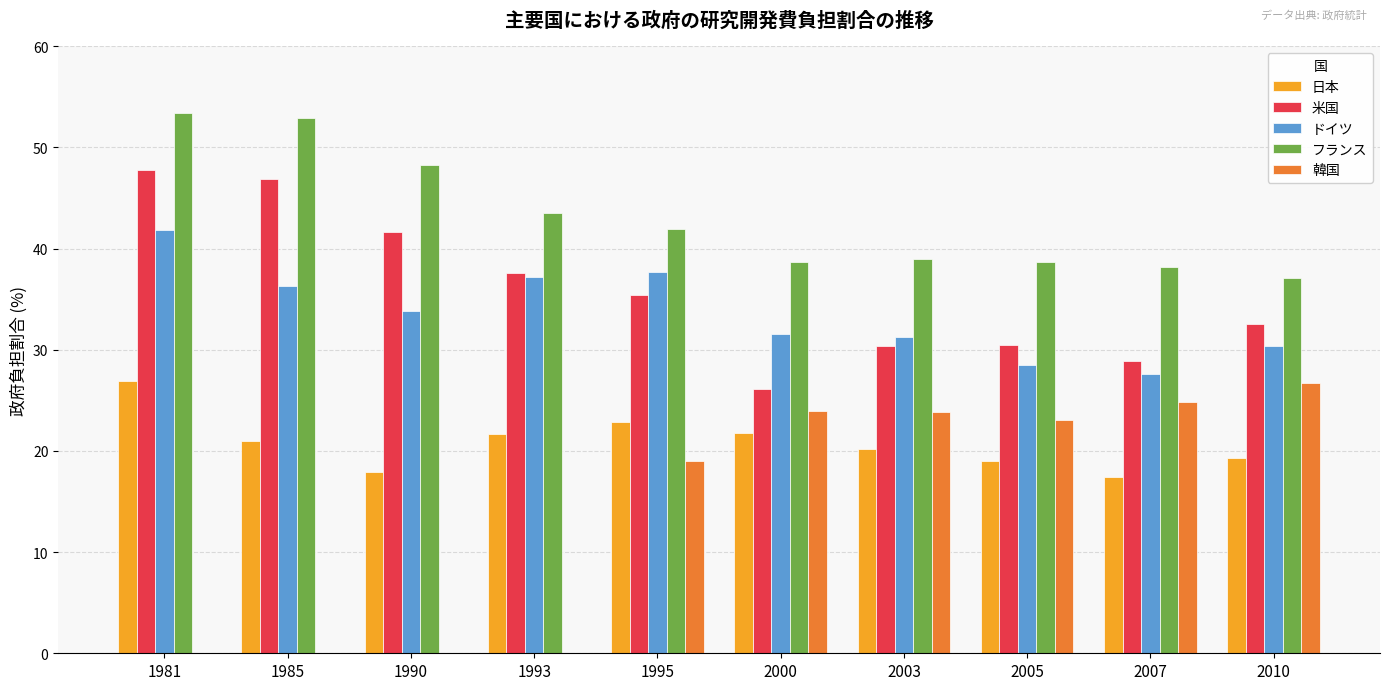

At which label does フランス first exceed 41?

1981